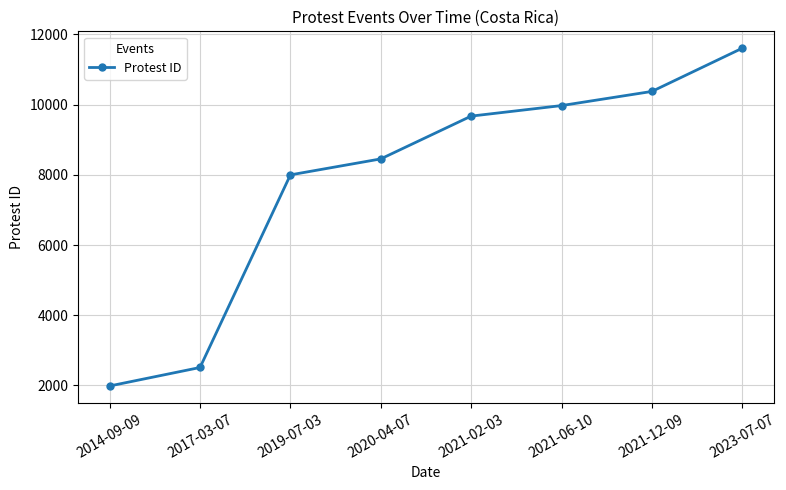

List the labels in order of value, smallest first.

2014-09-09, 2017-03-07, 2019-07-03, 2020-04-07, 2021-02-03, 2021-06-10, 2021-12-09, 2023-07-07